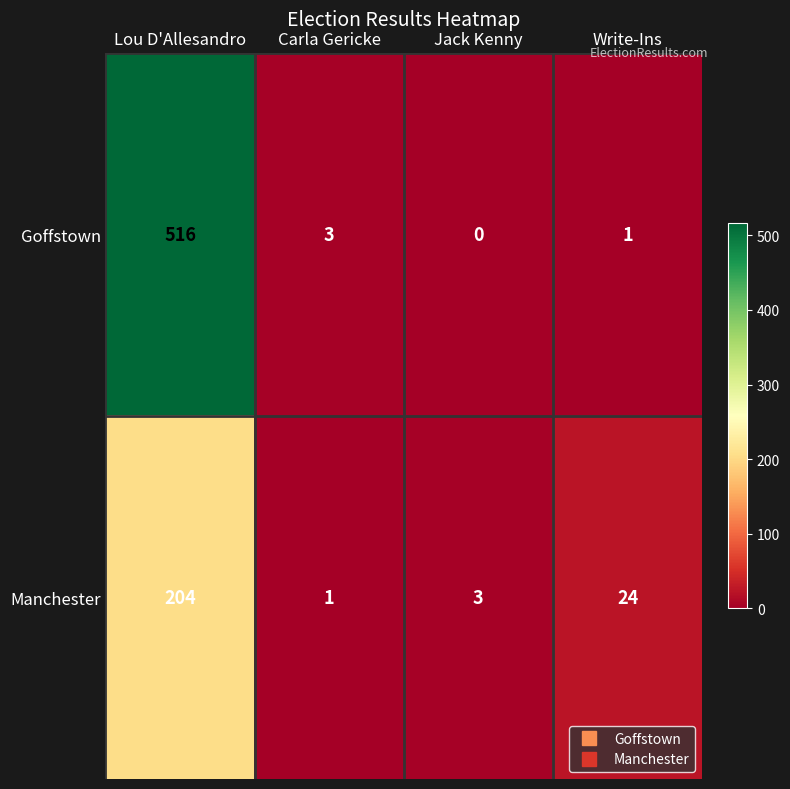

Which series changed the most between Lou D'Allesandro and Carla Gericke?

Goffstown